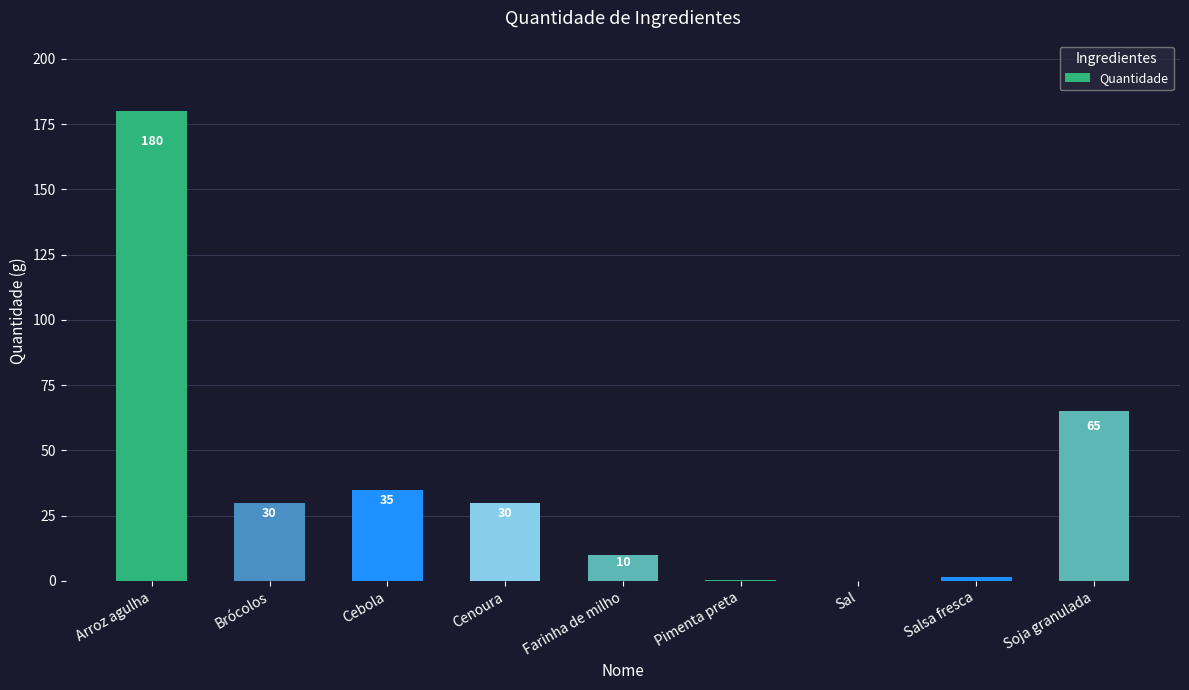

At which label does the data first exceed 30?

Arroz agulha